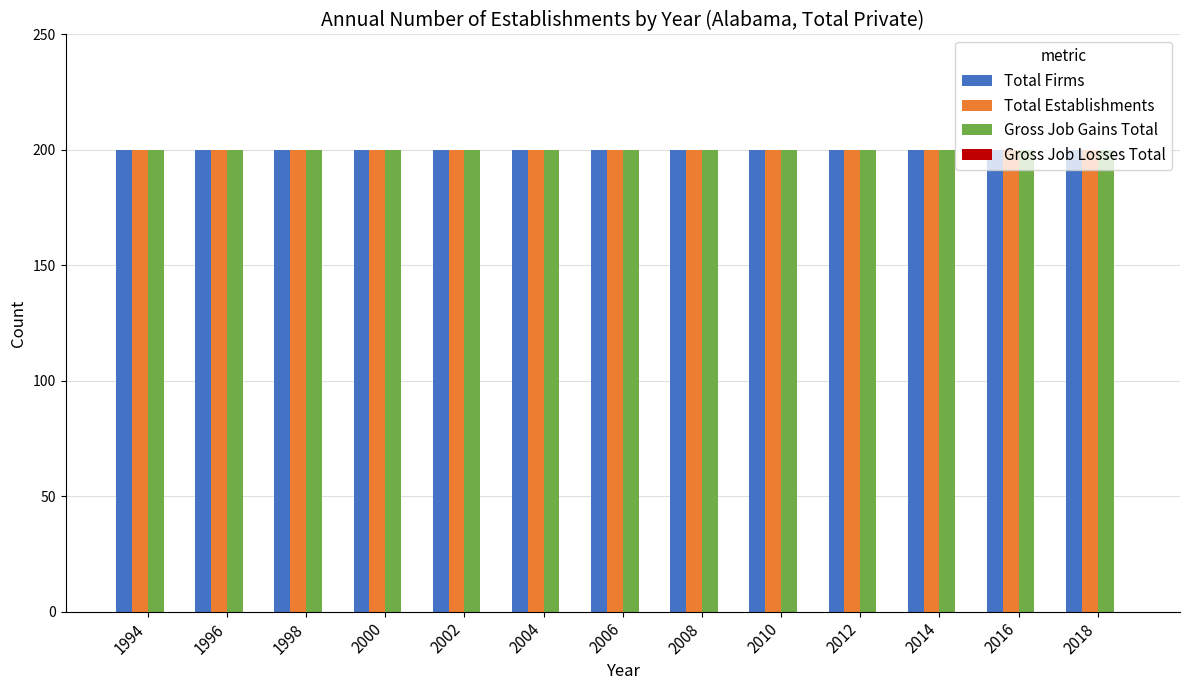

Which label corresponds to the largest value in the chart?

1994